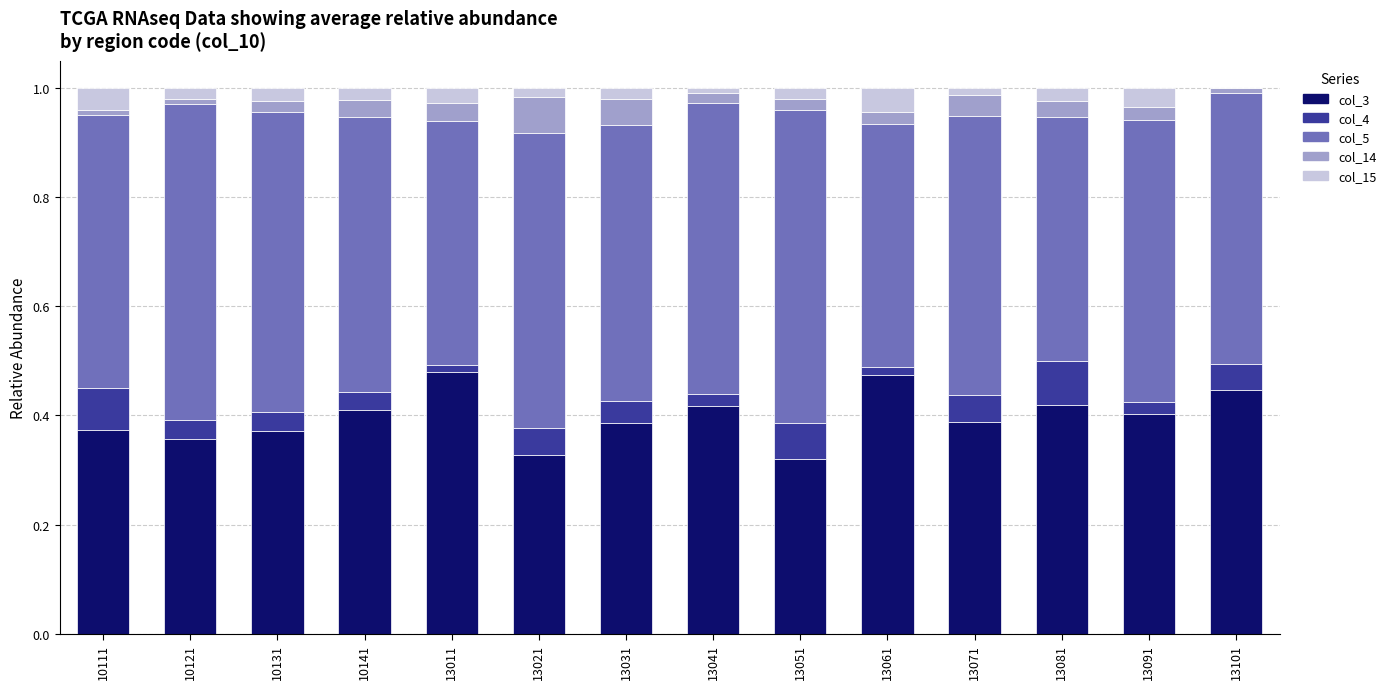

What is the total value across all series at 13081?

1.0